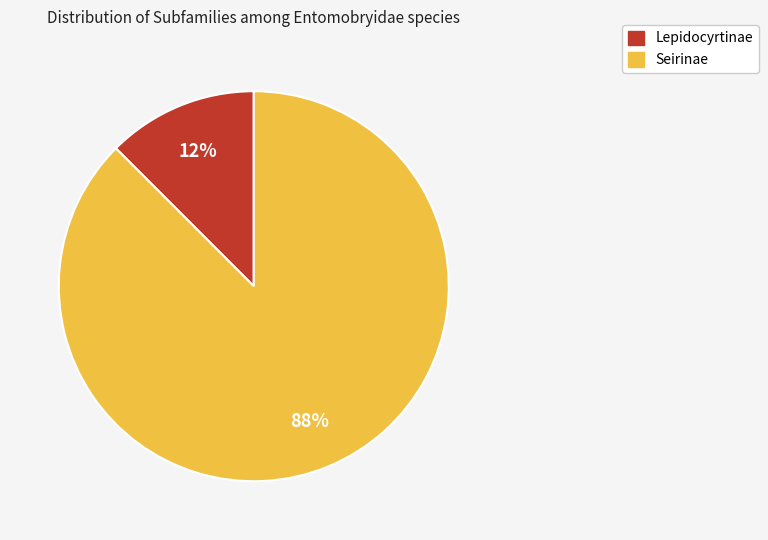

To the nearest percent, what is the average slice percentage?

50%